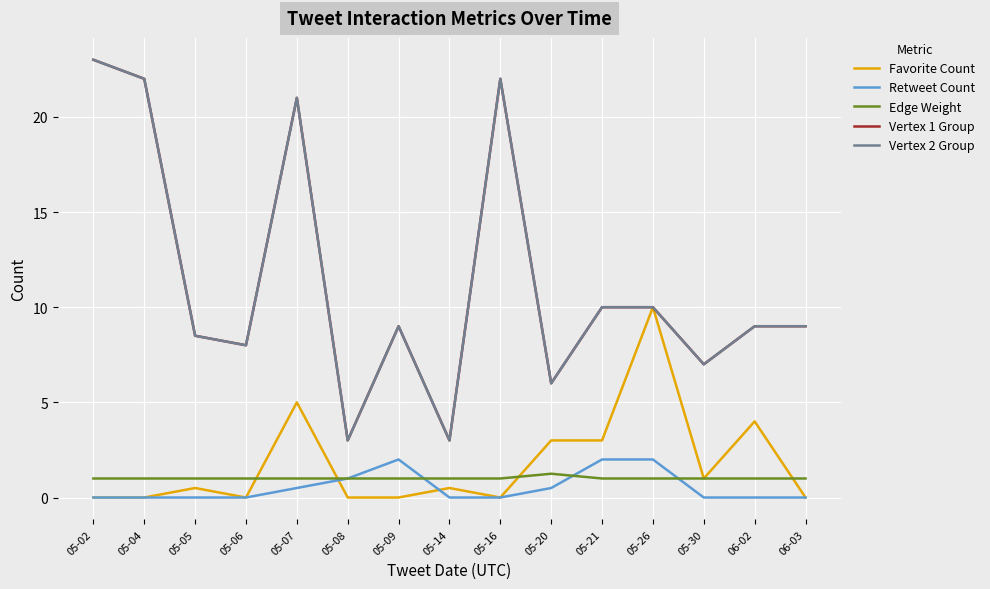

What is the label of the 11th point from the left?

05-21